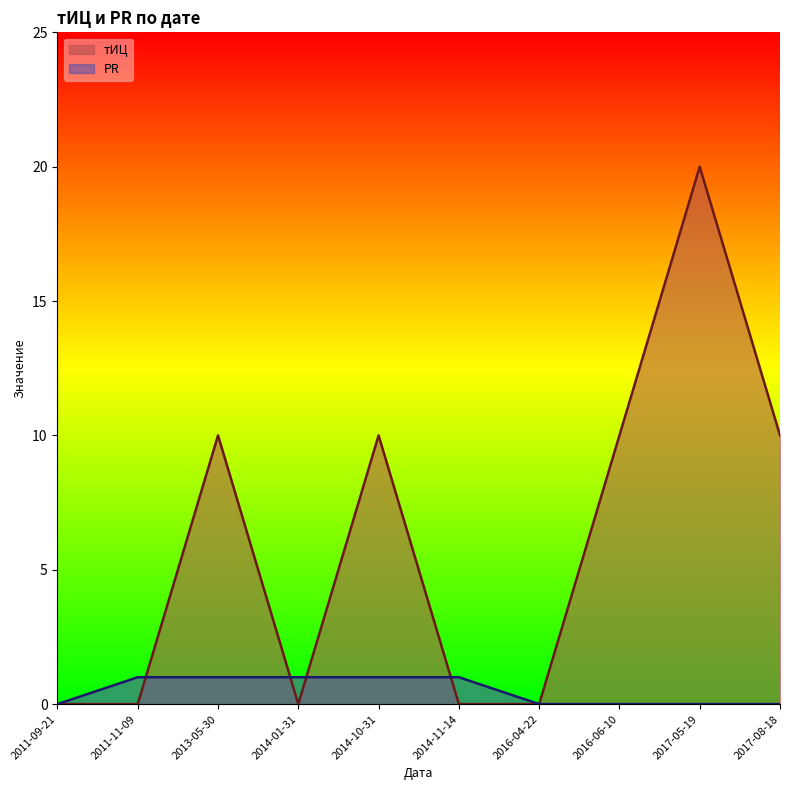

At how many categories does at least one series exceed 11?

1